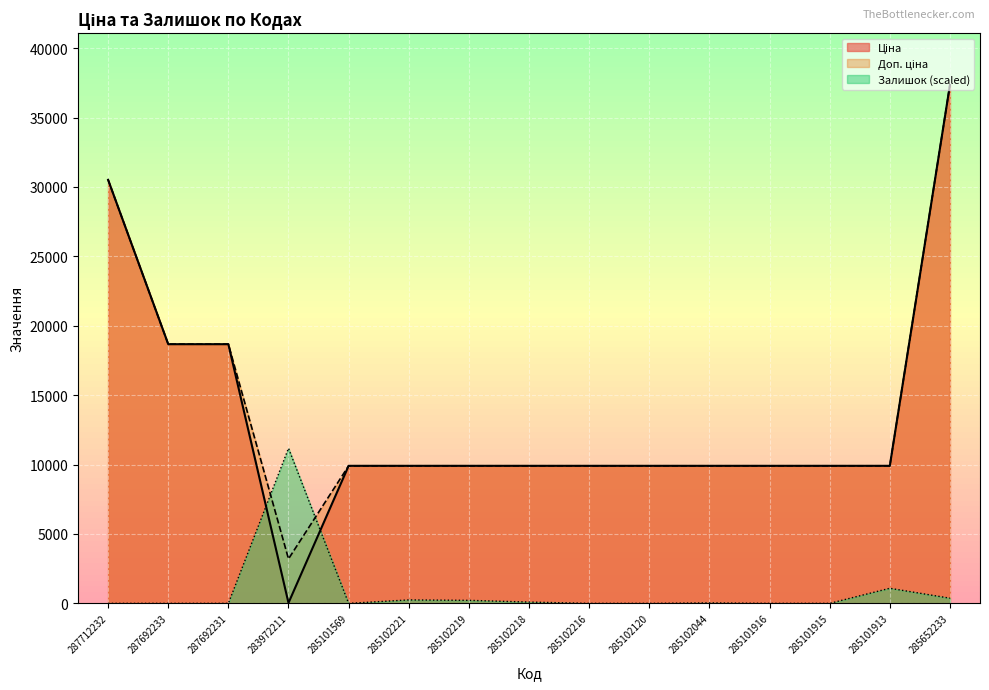

What is the value of the Доп. ціна point at the 5th from the left?

9908.5